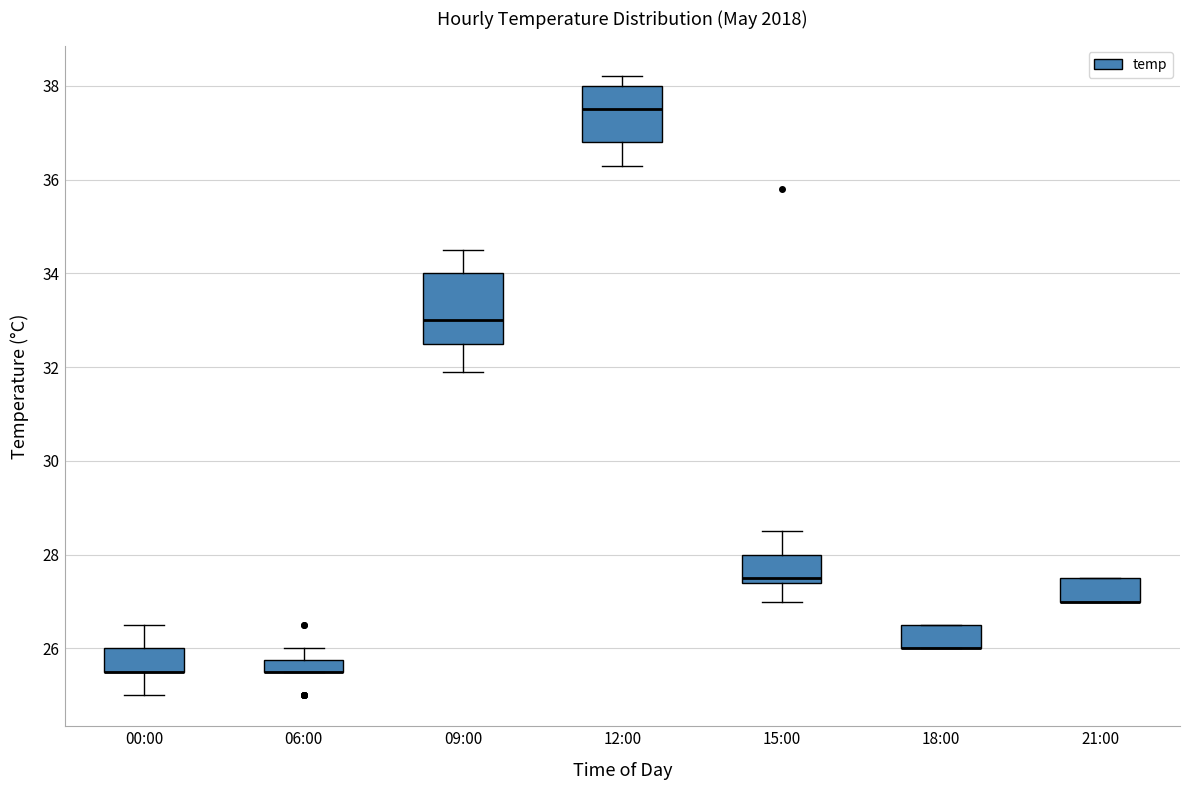

Where is the upper edge of the box for 18:00 on the y-axis? The values are not printed on the chart, so give them approximately, as read against the axis.

26.6